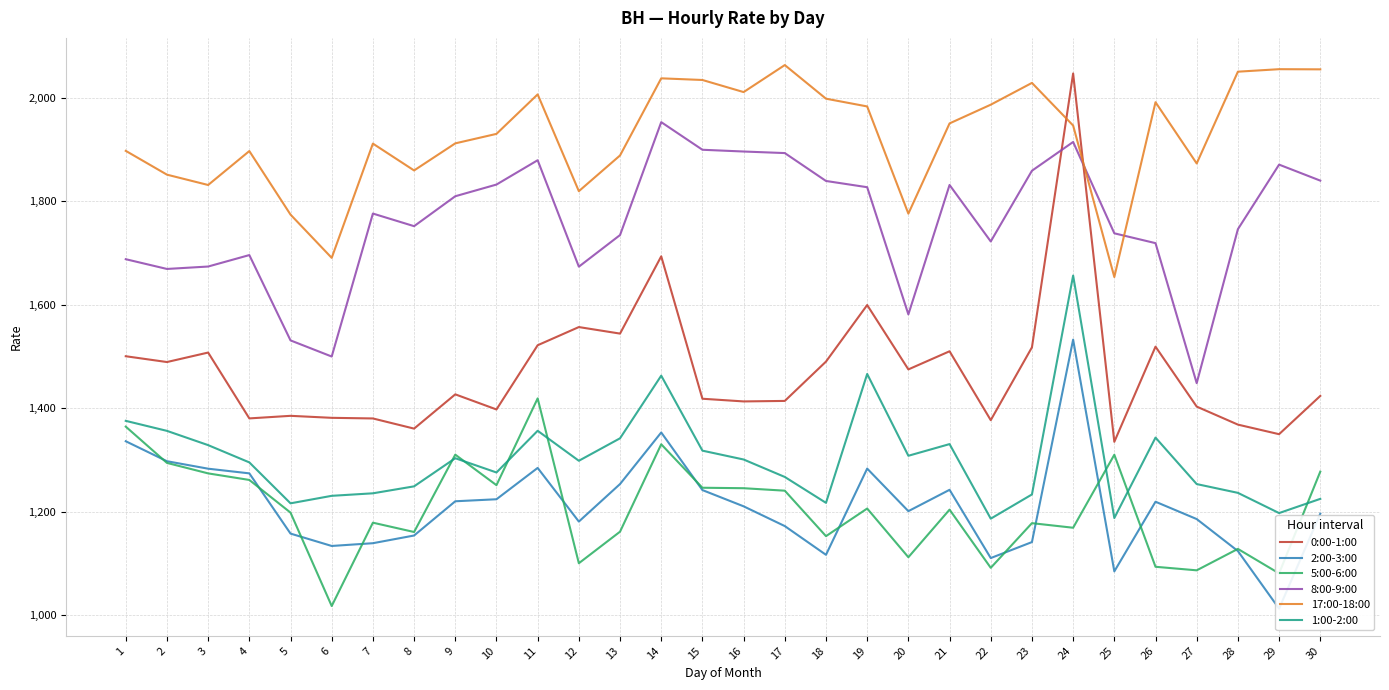

Is this an area chart (filled region under the line)?

No